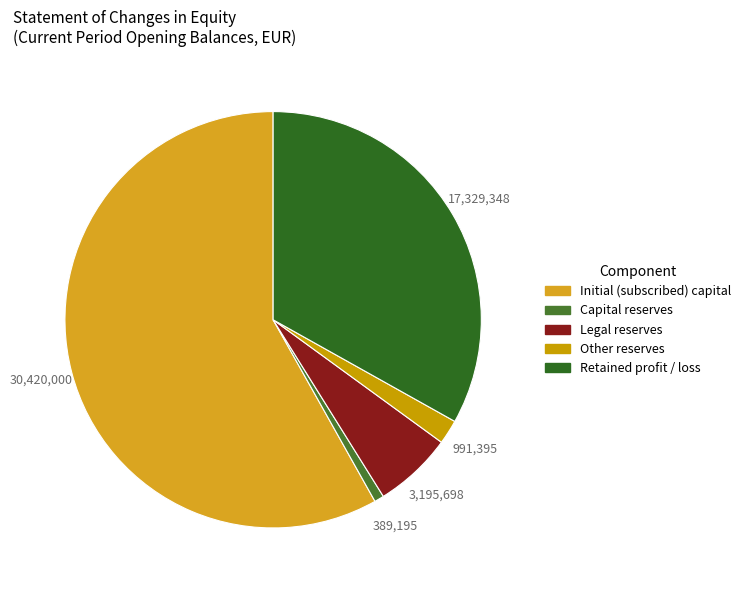

How many slices are in this pie chart?

5